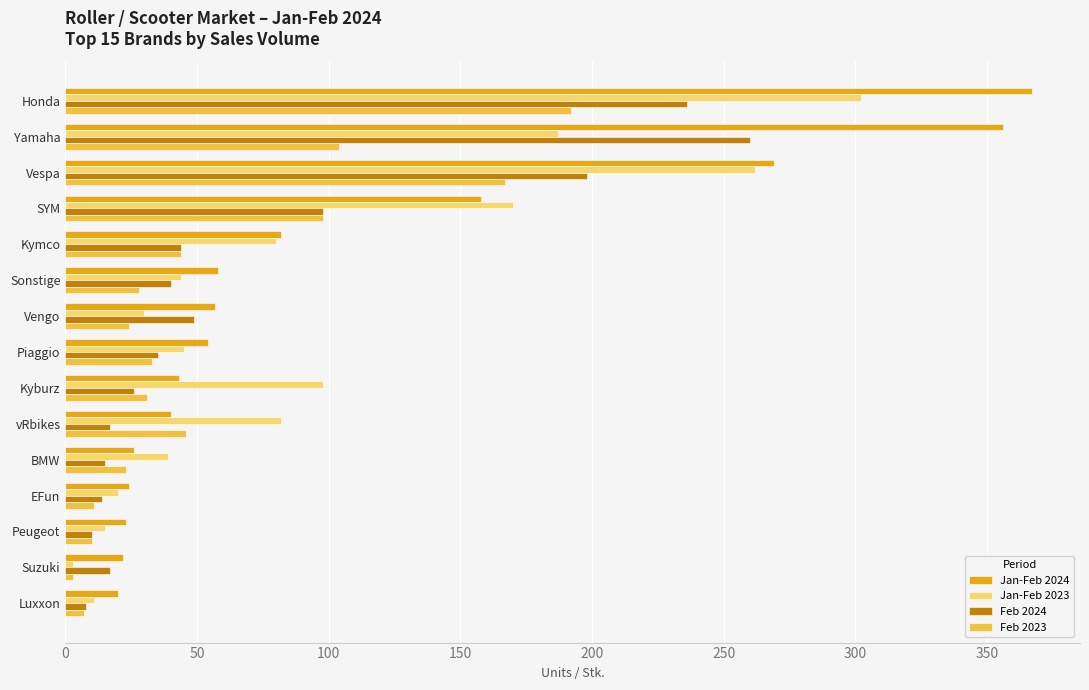

True or false: Jan-Feb 2023 has a value of 12 at BMW.

False